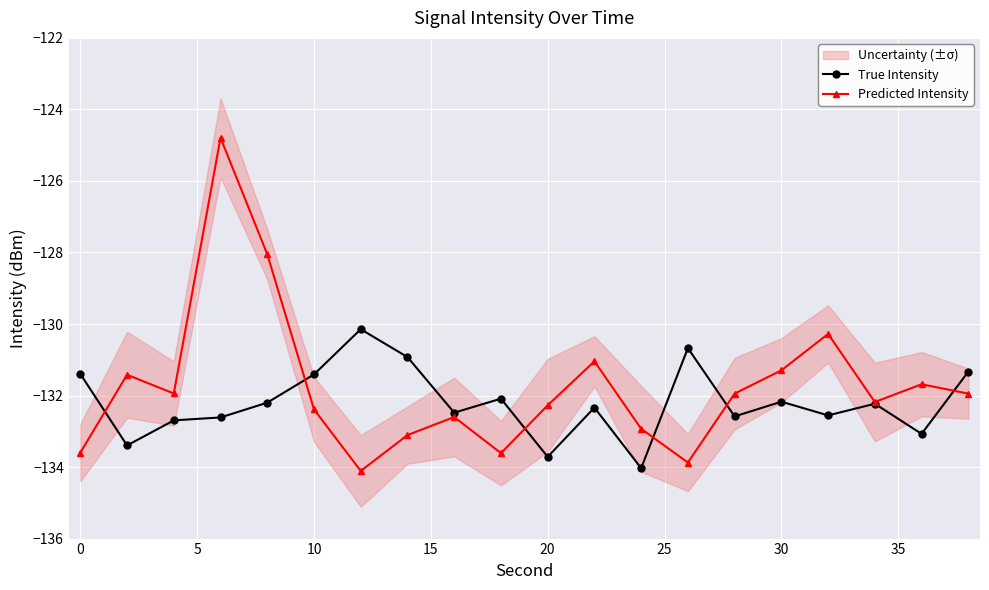

What are all the series names shown in the legend?

True Intensity, Predicted Intensity